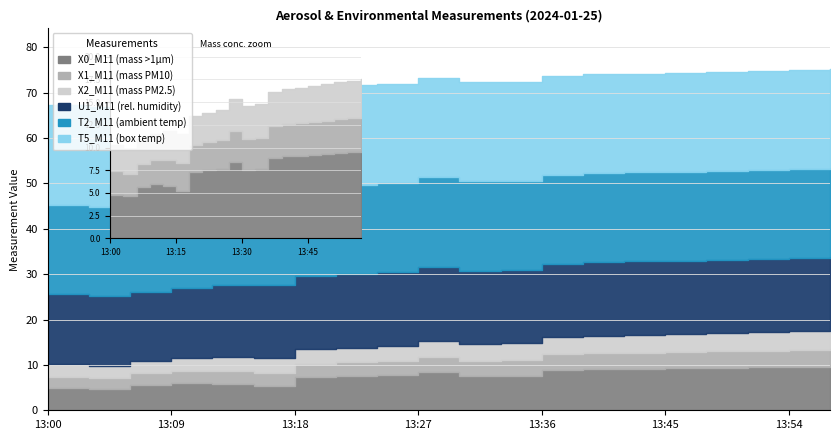

True or false: T2_M11 and T5_M11 cross at least once.

False